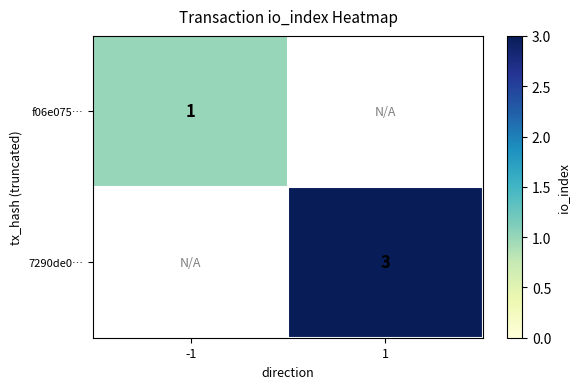

Count the number of data series in this chart.

2